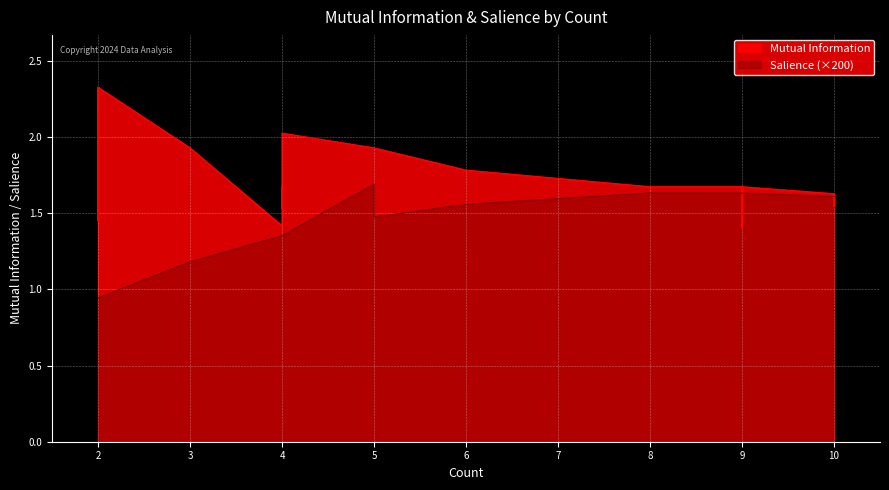

Is it true that Salience equals 0.0 at 9?

False